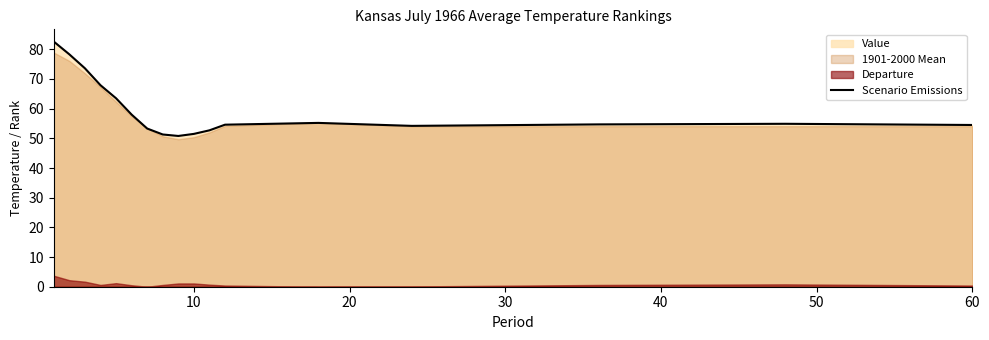

What is the minimum value for Scenario Emissions?

50.8